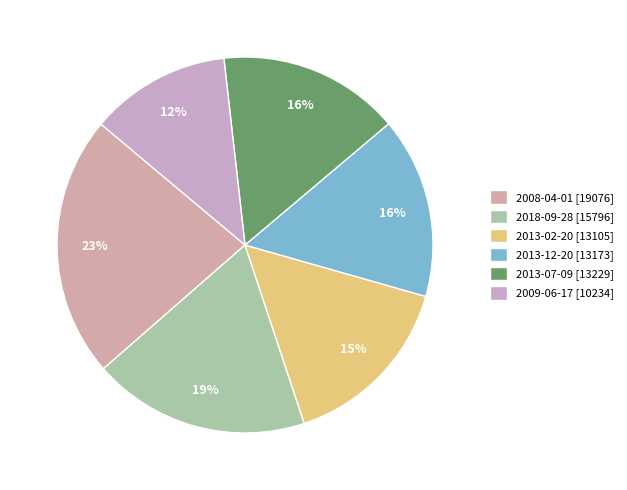

Is 2013-12-20 the majority of the pie?

No